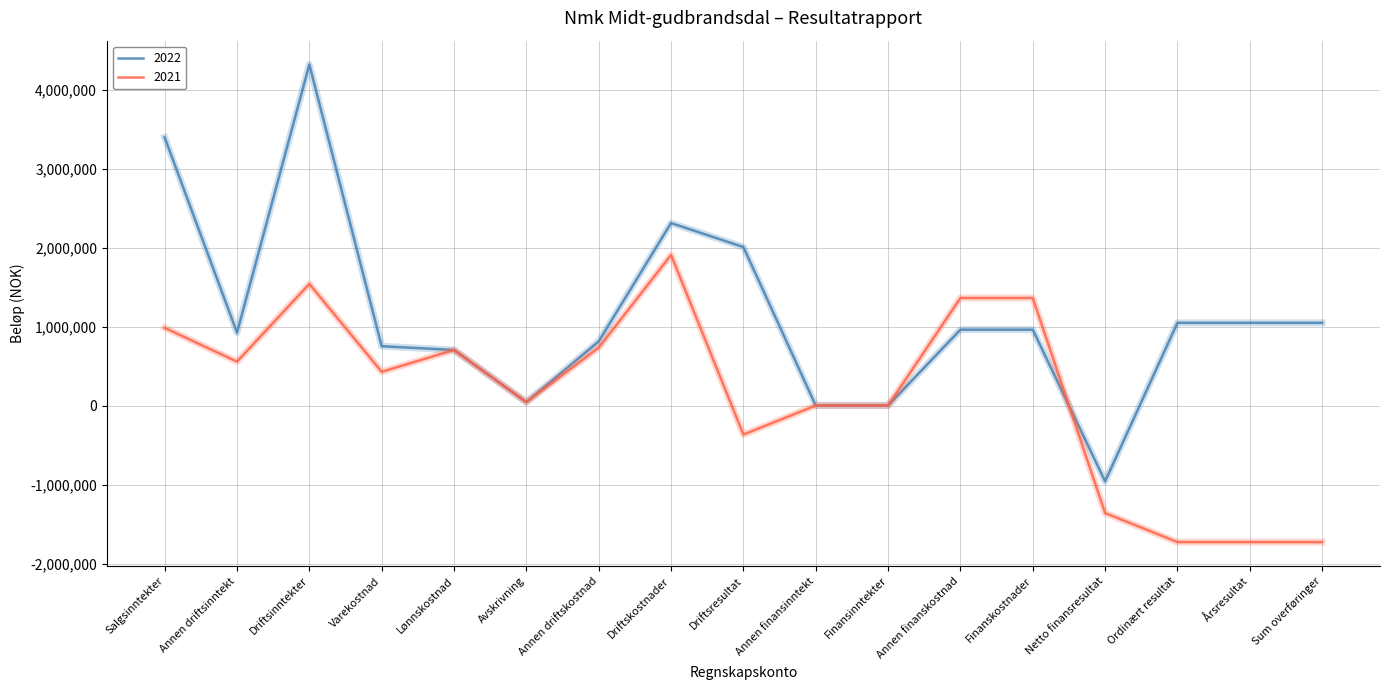

Where does the 2021 series first go above 427132?

Salgsinntekter